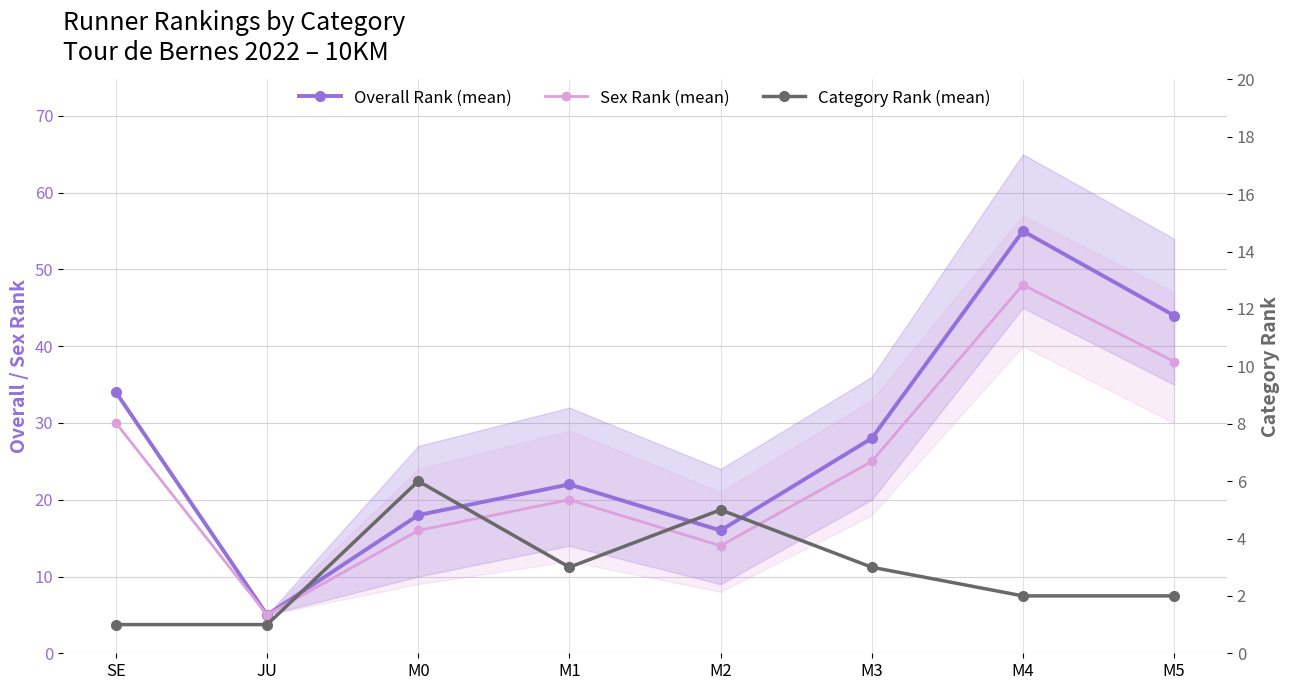

True or false: Category Rank (mean) has more than 0 interior local peaks.

True